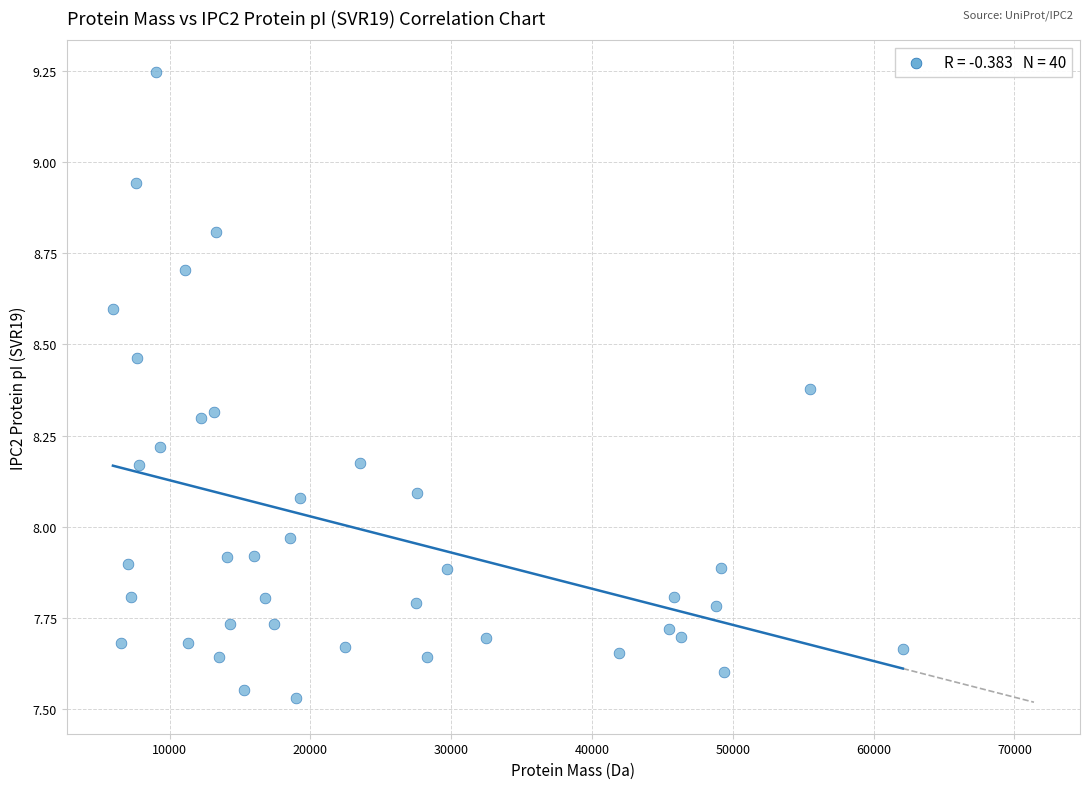

What is the range of X values (max minus min)?

56091.7